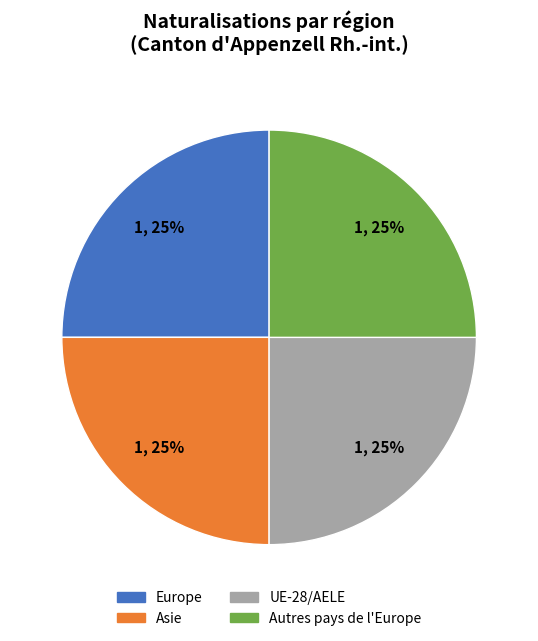

To the nearest percent, what is the average slice percentage?

25%